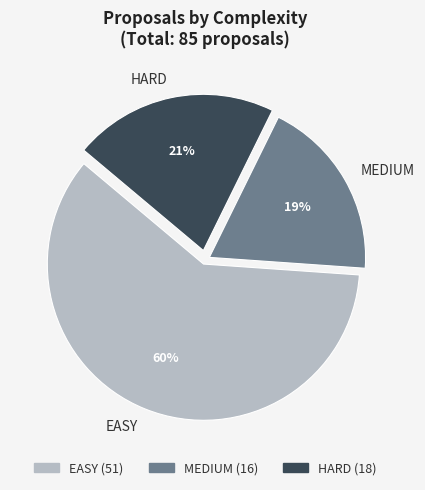

Do HARD and EASY together represent more than half of the pie?

Yes